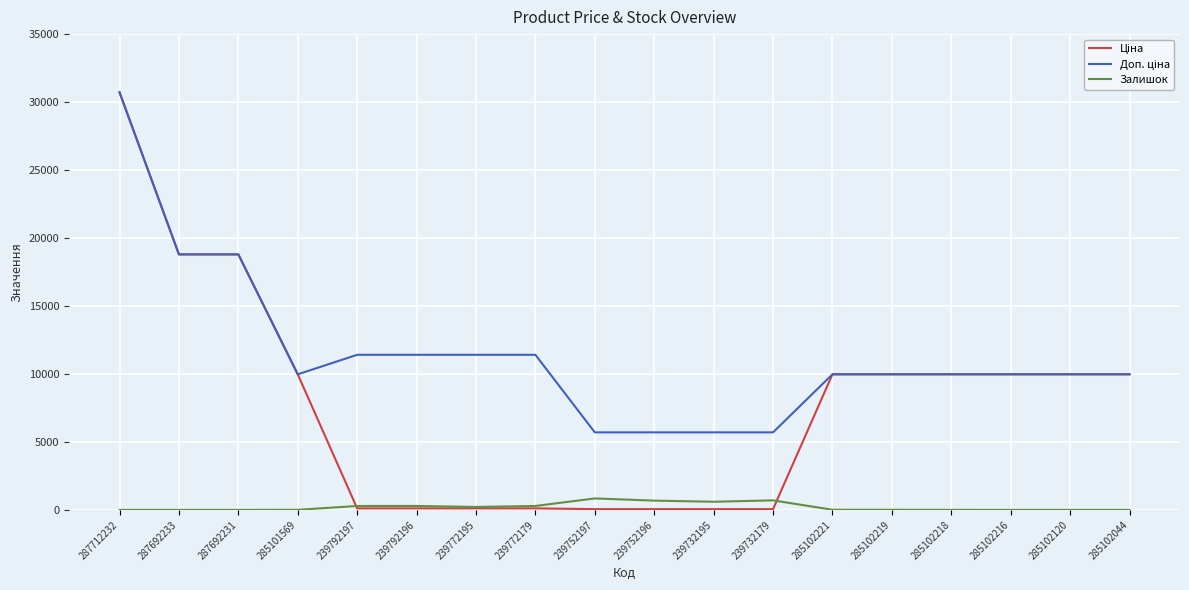

Which label corresponds to the largest value in the chart?

287712232